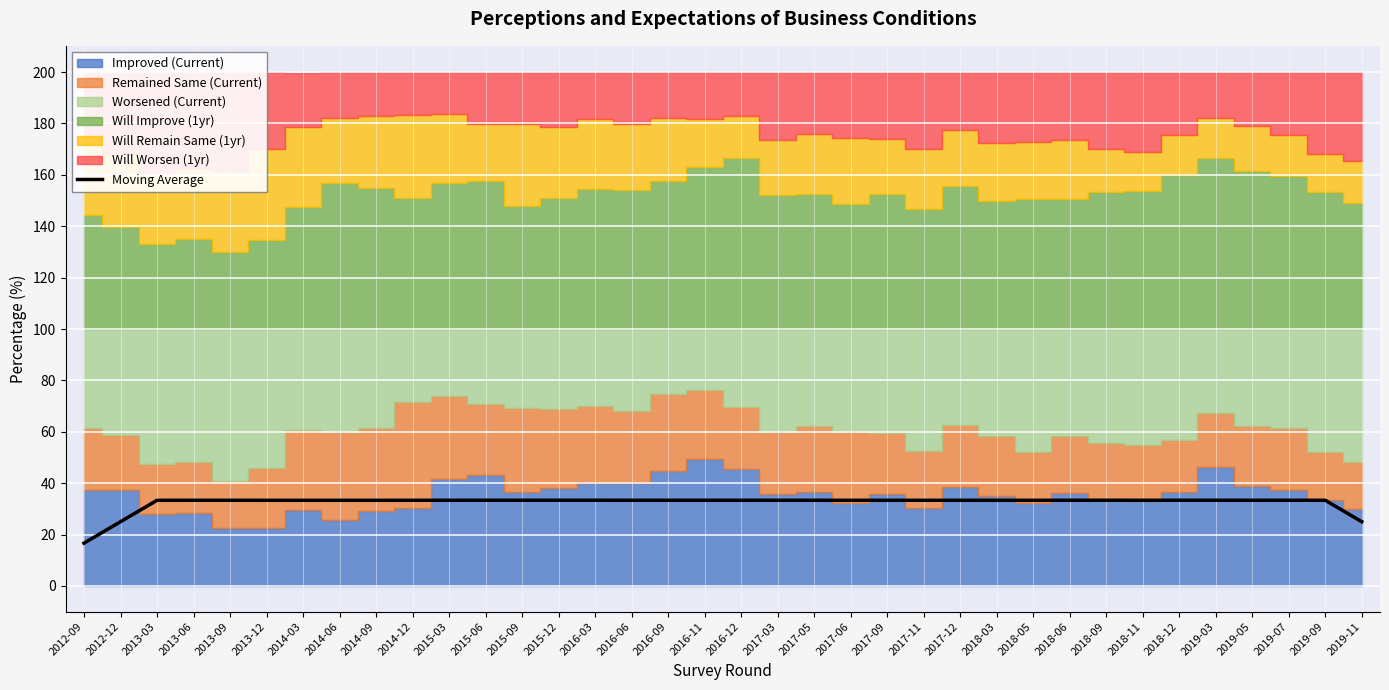

What is the highest value of the Moving Average series?

33.3